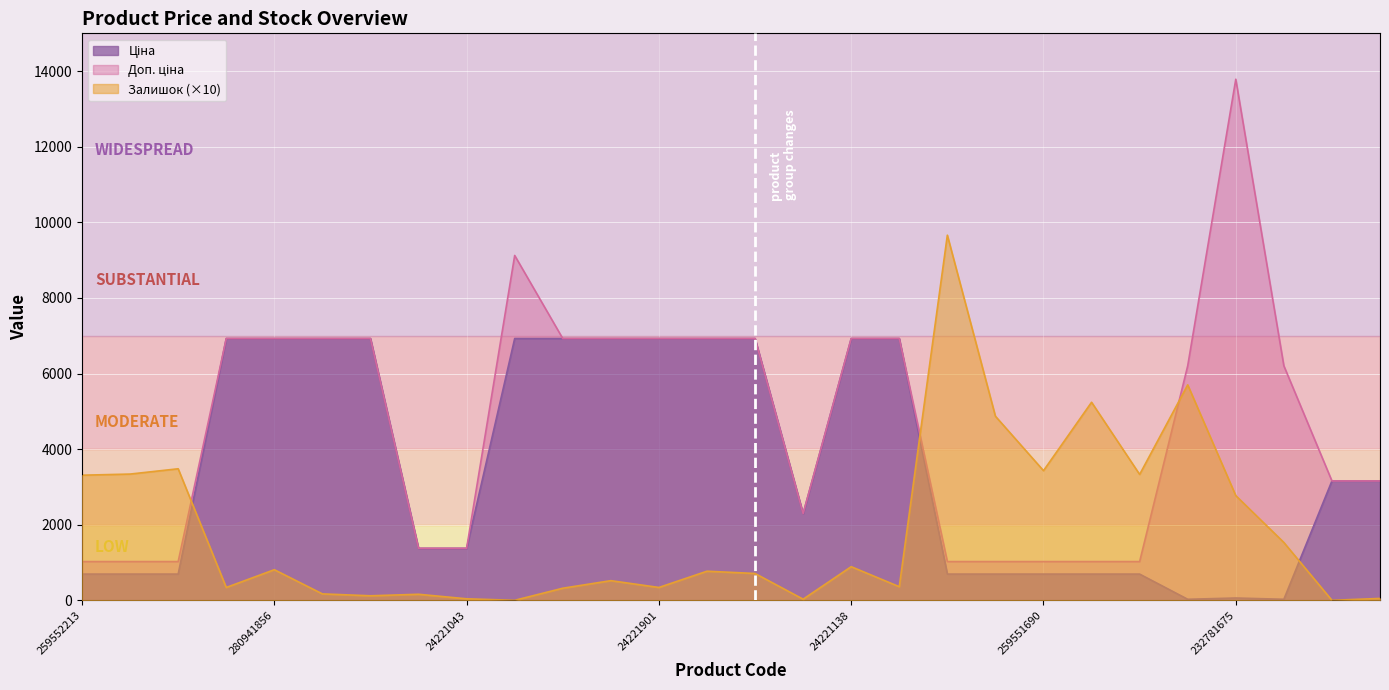

Which series has the widest spread of values?

Доп. ціна